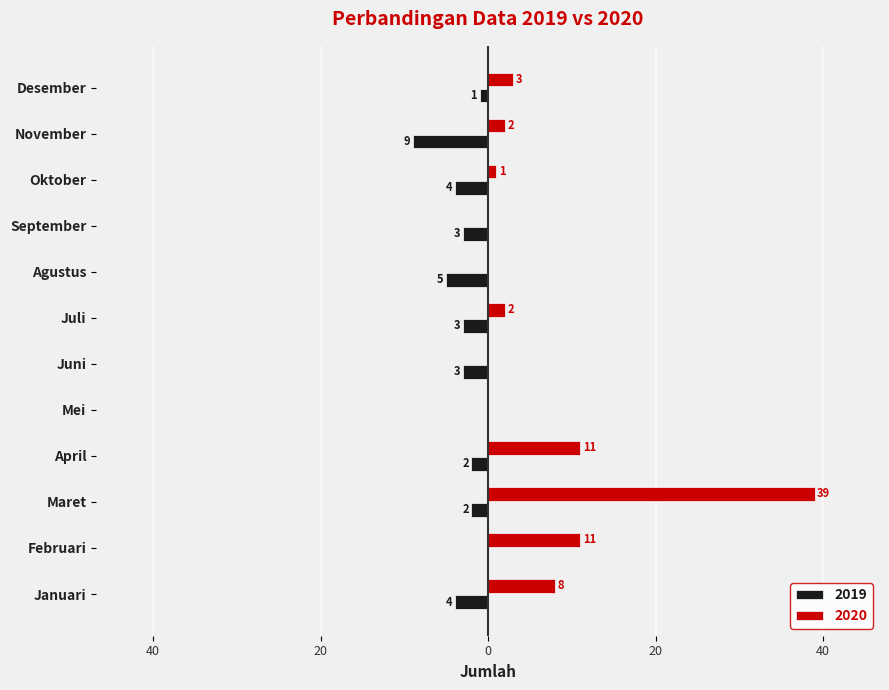

What are all the series names shown in the legend?

2019, 2020